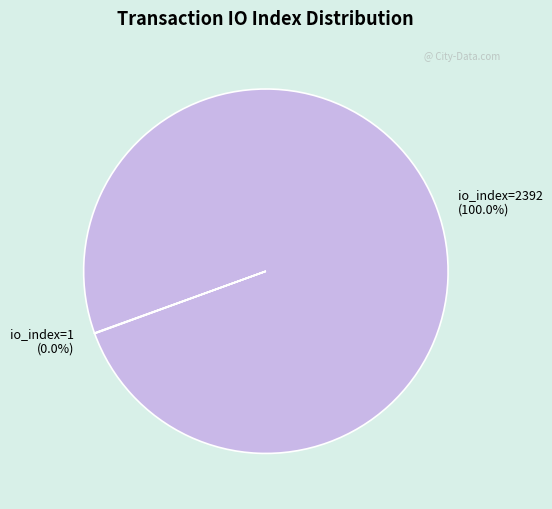

Is io_index=2392 the majority of the pie?

Yes